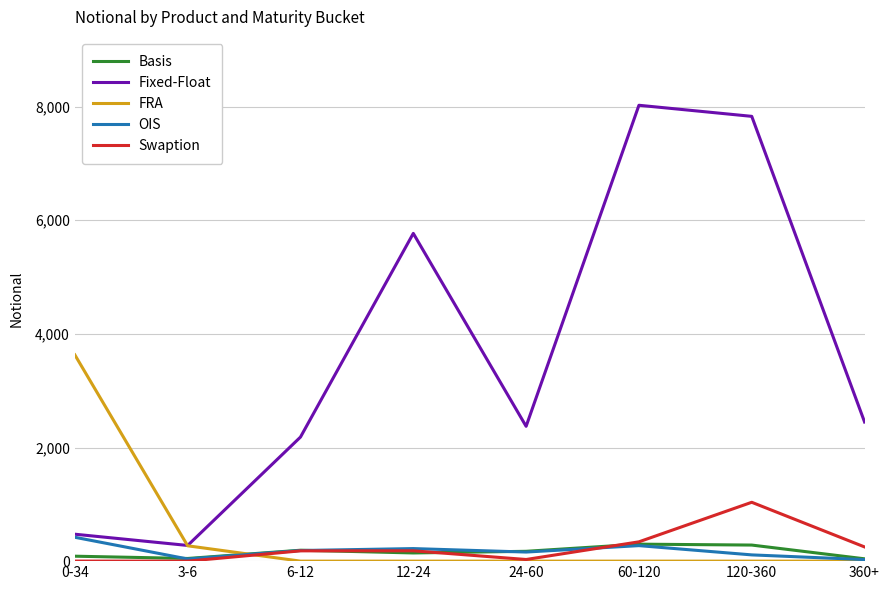

Which series has the largest total across all categories?

Fixed-Float